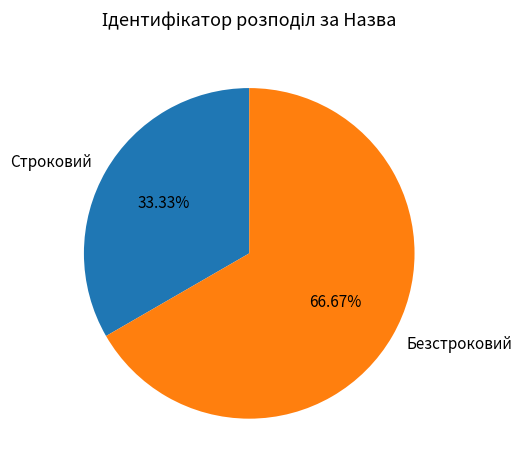

Is there a majority slice in this chart?

Yes